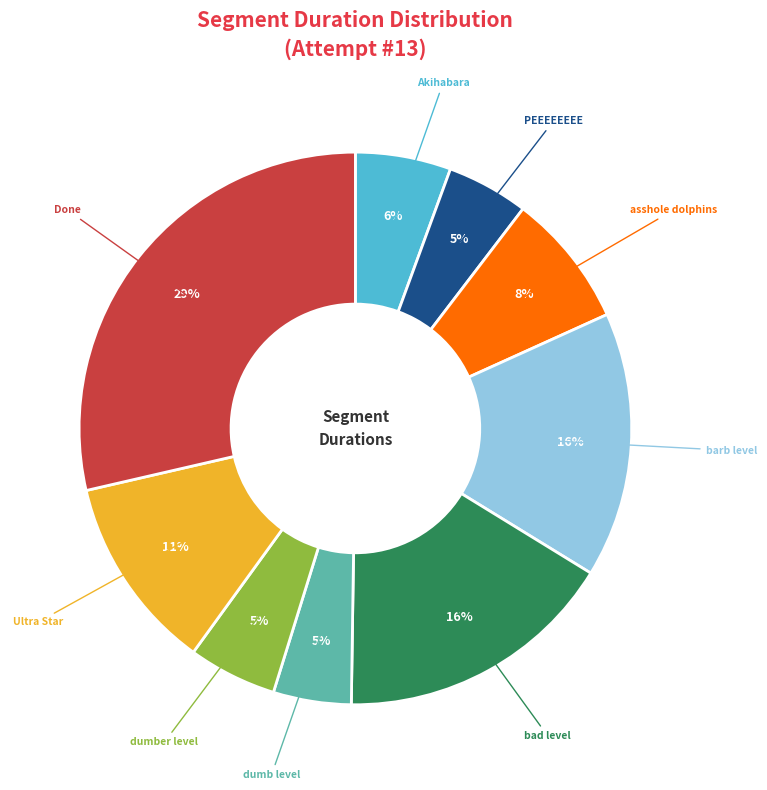

To the nearest percent, what percentage of the pie is Akihabara?

6%